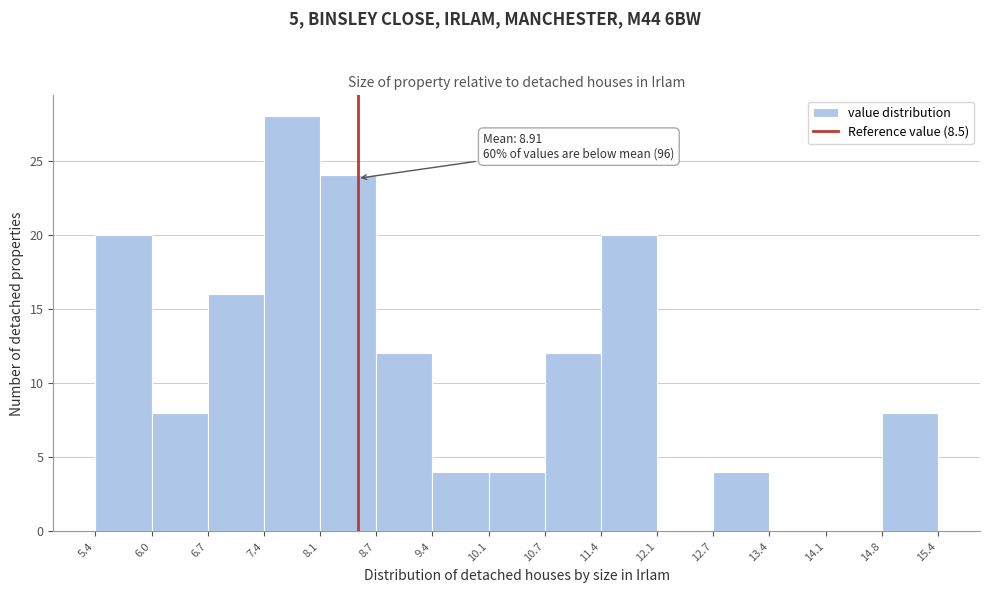

Which range on the x-axis has the tallest bar?

7.4 to 8.1